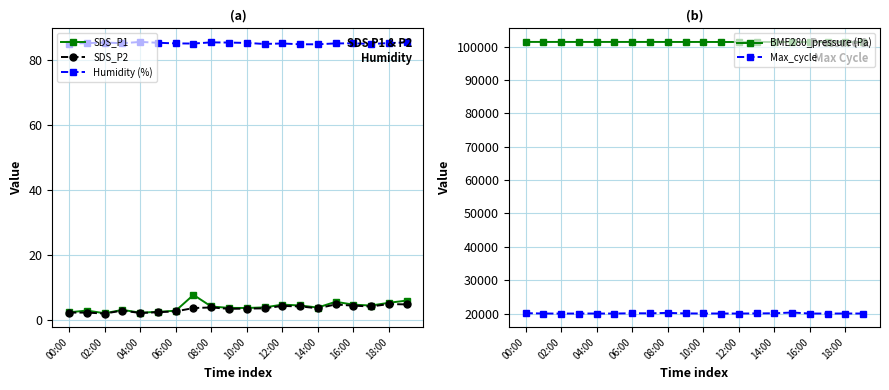

Which series has the largest total across all categories?

BME280_pressure (Pa)